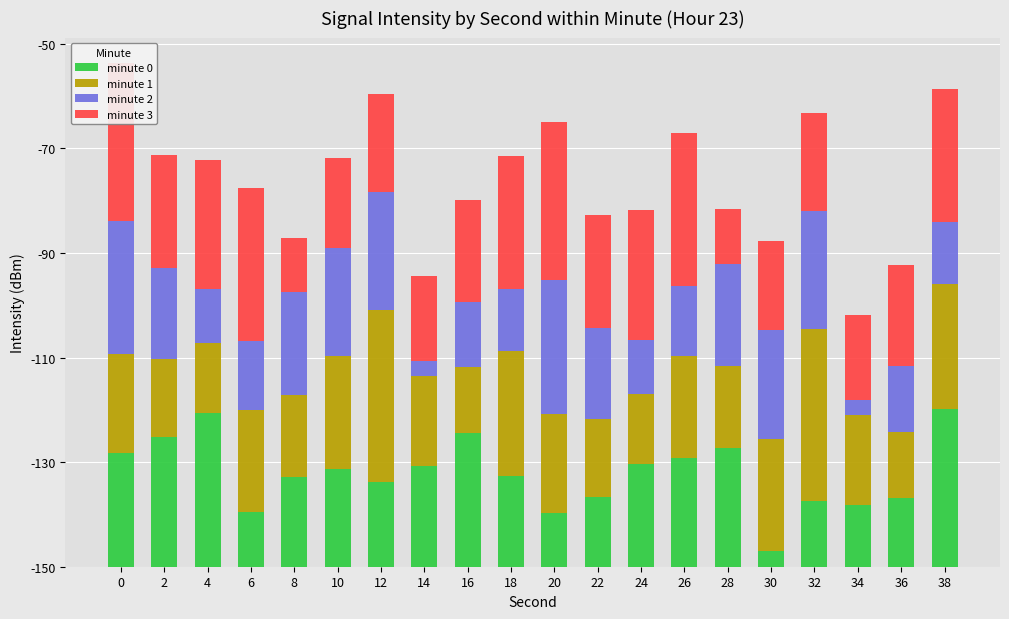

Read the minute 3 value at 30.

17.2